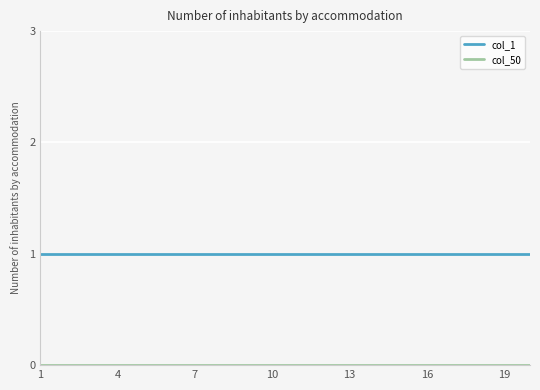

Which series has the largest total across all categories?

col_1